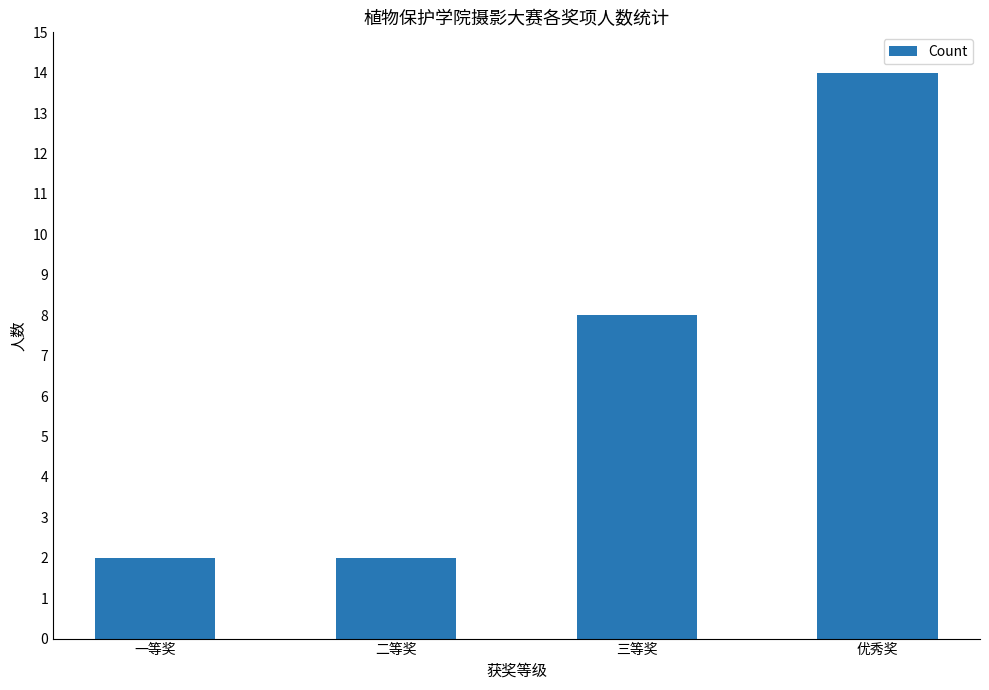

What is the value of the 1st bar from the left?

2